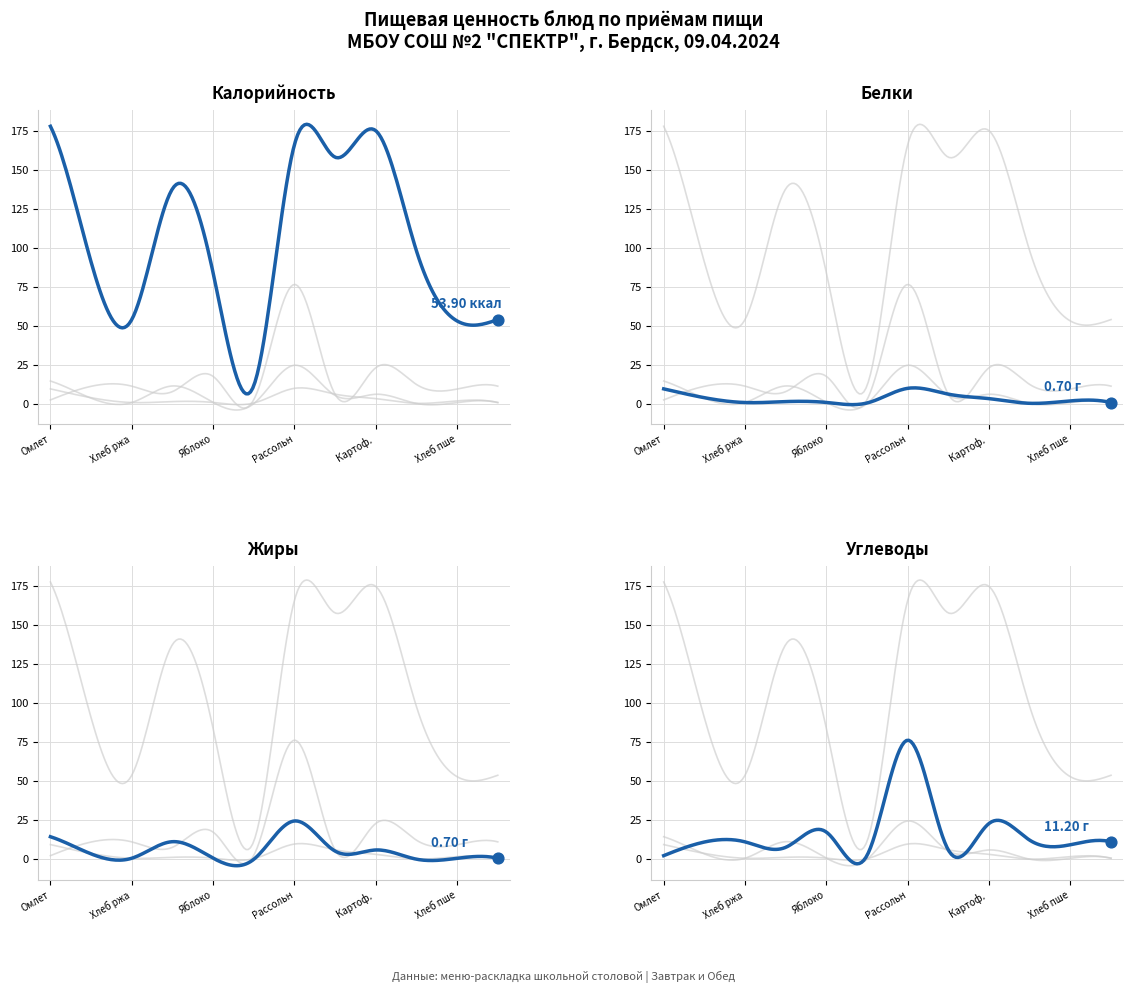

What is the total value across all series at 6?

276.8